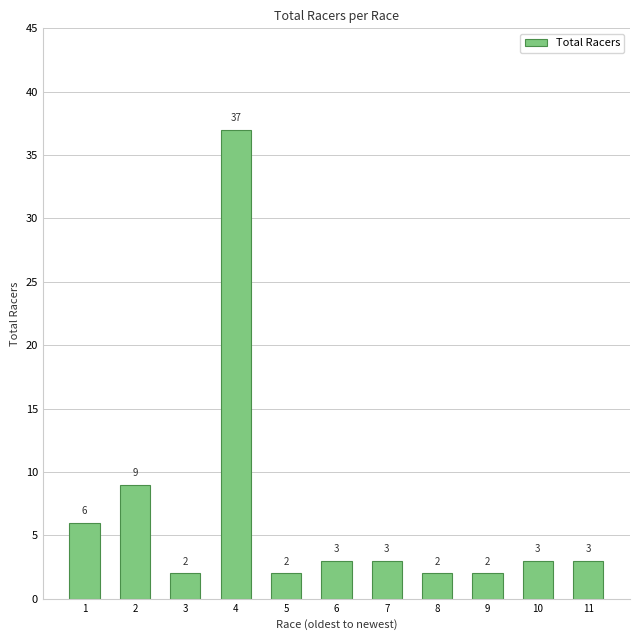

What is the sum of all values?

72